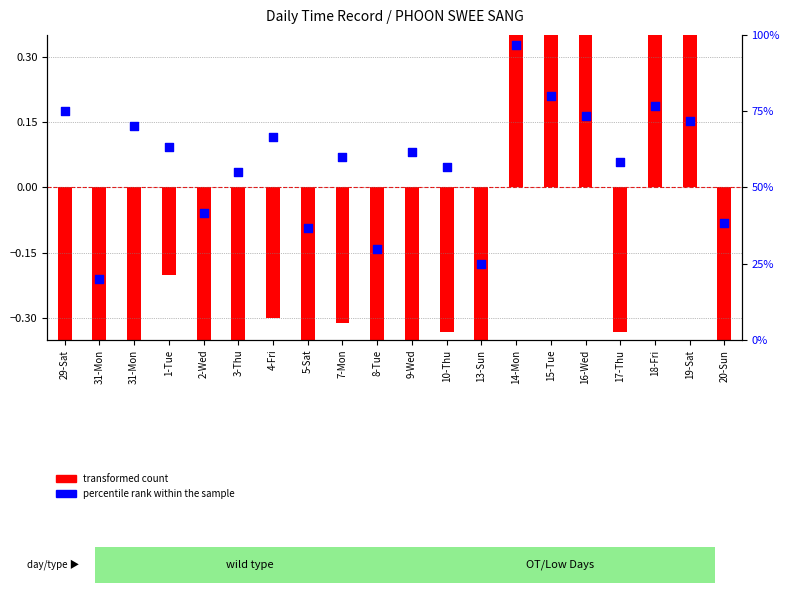

Which series reaches the minimum Y coordinate?

transformed count